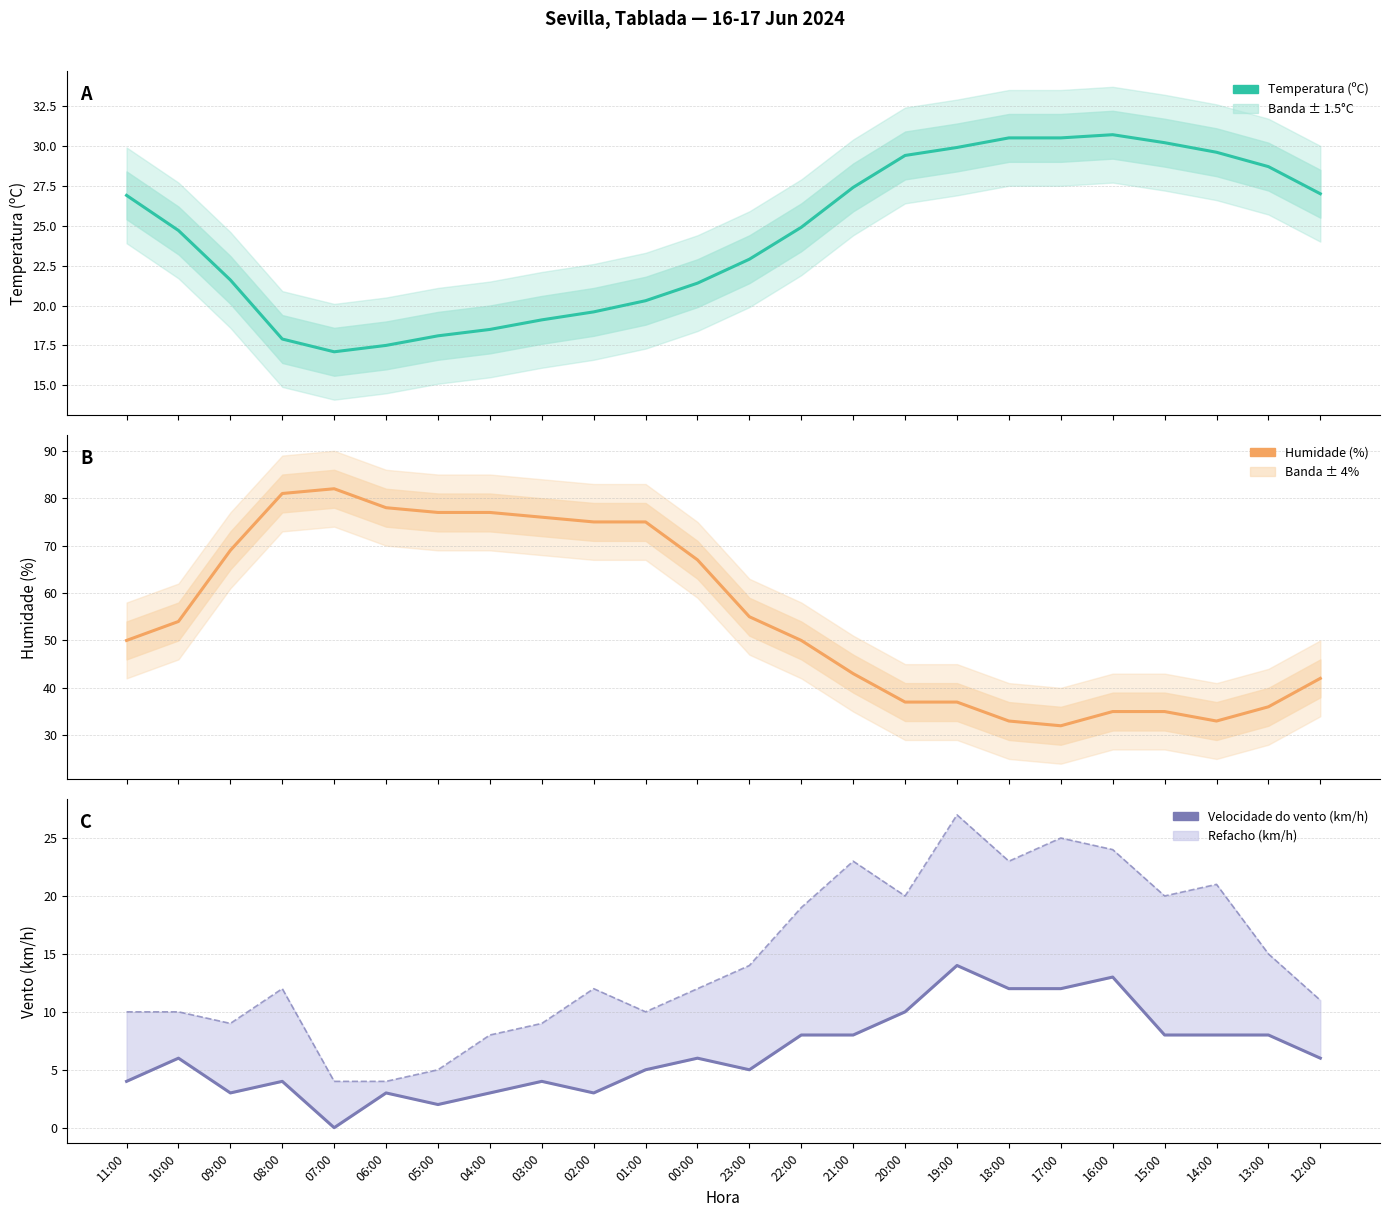

Rank the series by their maximum value, from highest to lowest.

Humidade (%), Temperatura (ºC), Refacho (km/h), Velocidade do vento (km/h)